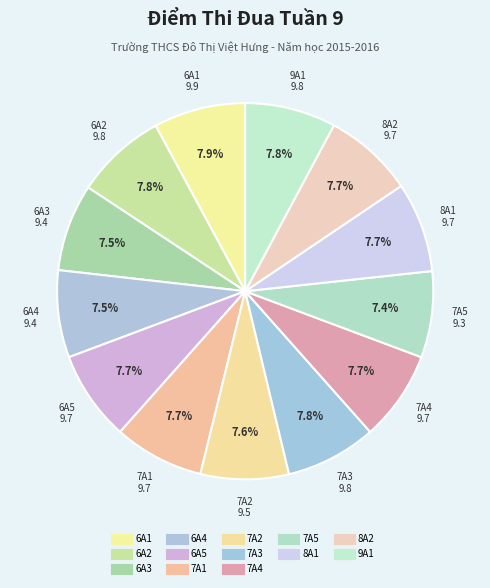

Is 8A1 the majority of the pie?

No